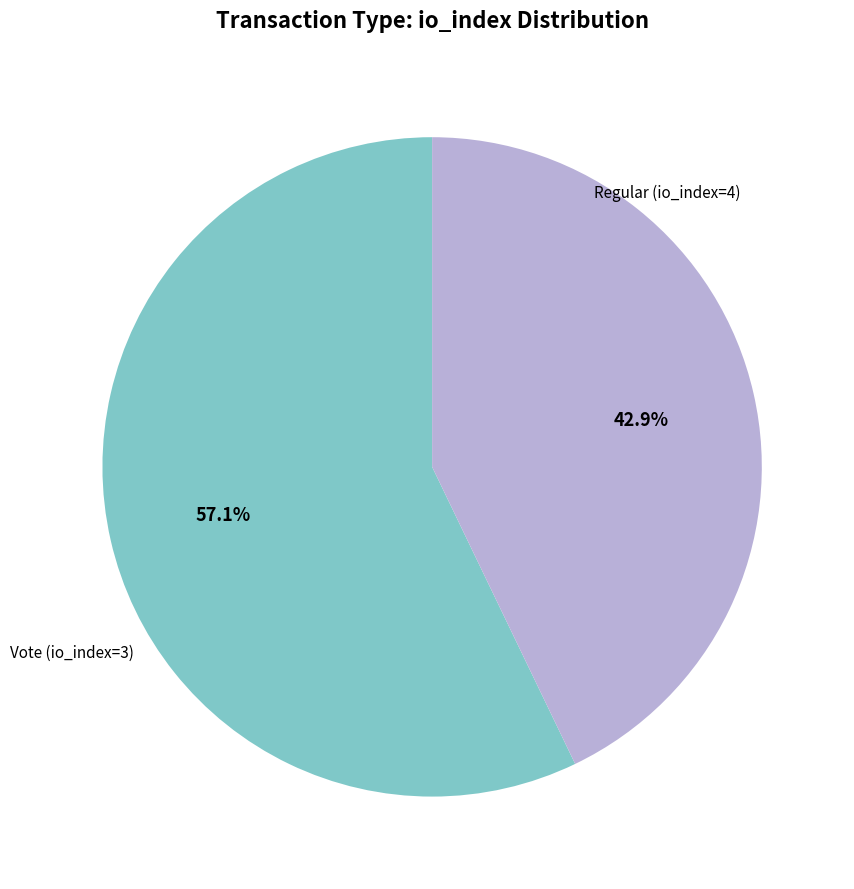

Is there any slice that represents more than half of the pie?

Yes